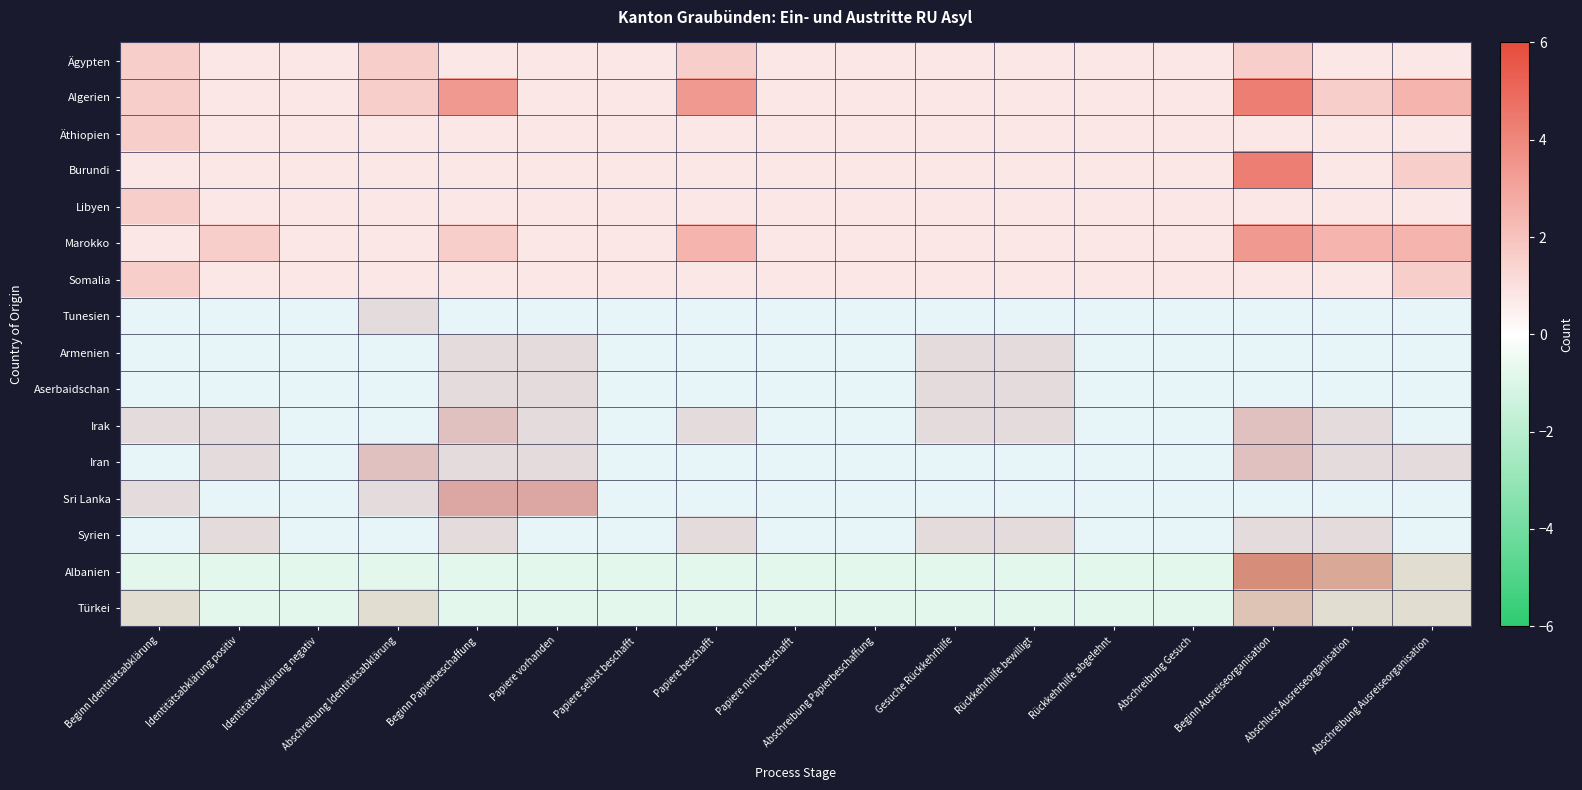

Which series has the largest range (max minus min)?

Algerien